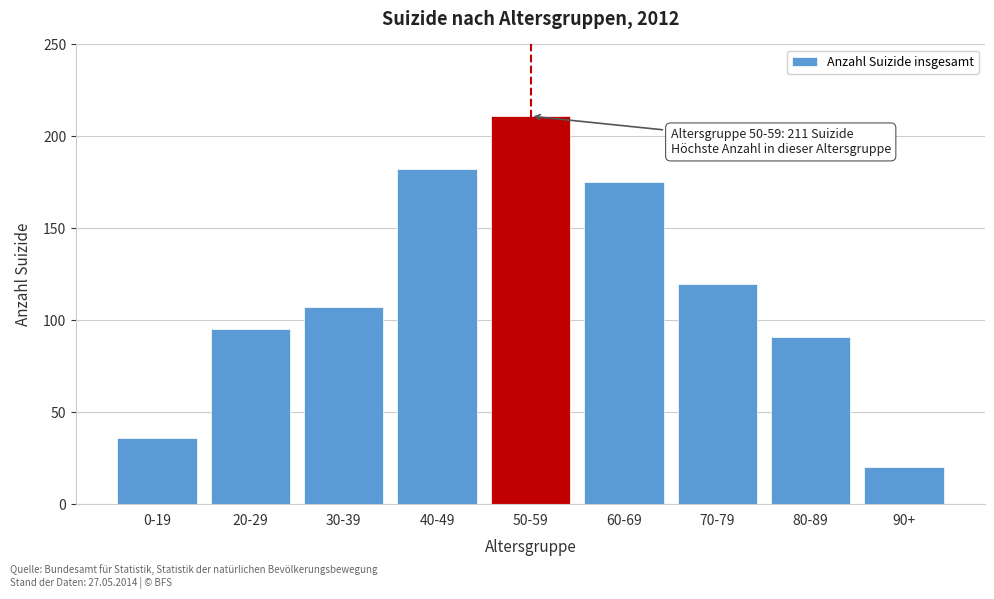

Reading right to left, list all the values displayed in this chart.

90+=20	80-89=91	70-79=120	60-69=175	50-59=211	40-49=182	30-39=107	20-29=95	0-19=36